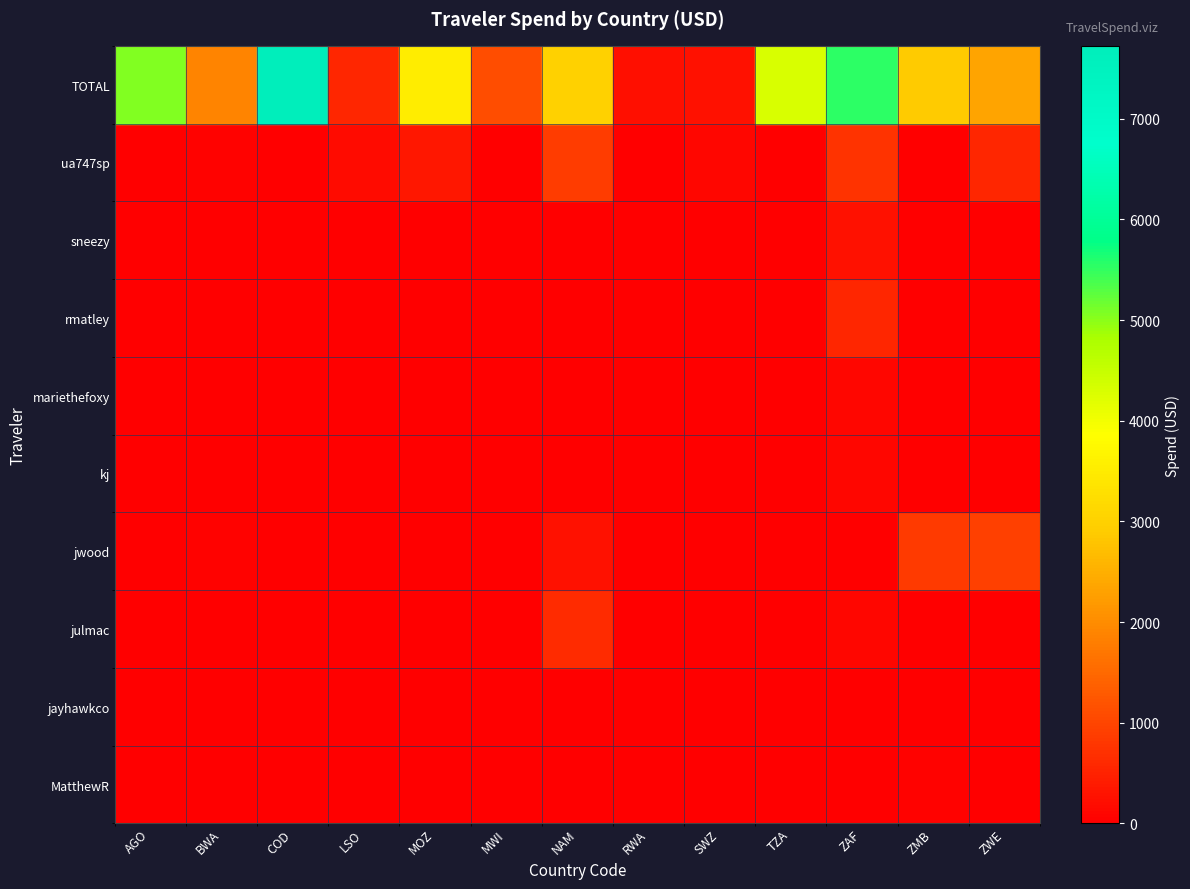

What is the maximum value shown in the chart?

7725.6